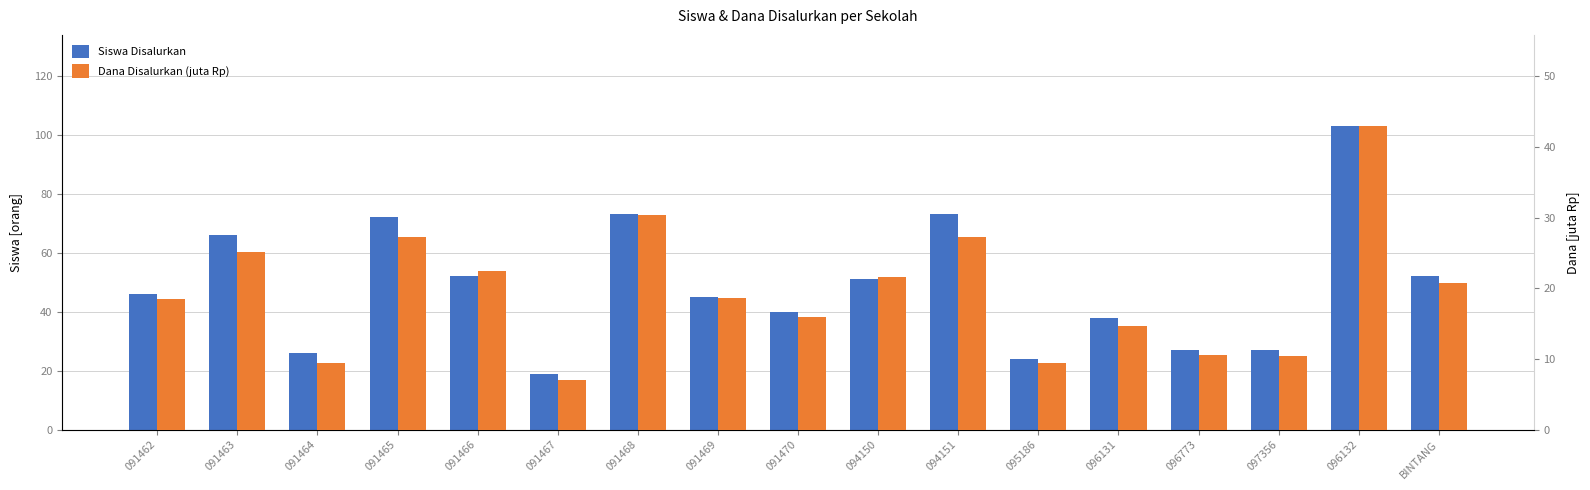

What is the label of the 10th bar from the right?

091469